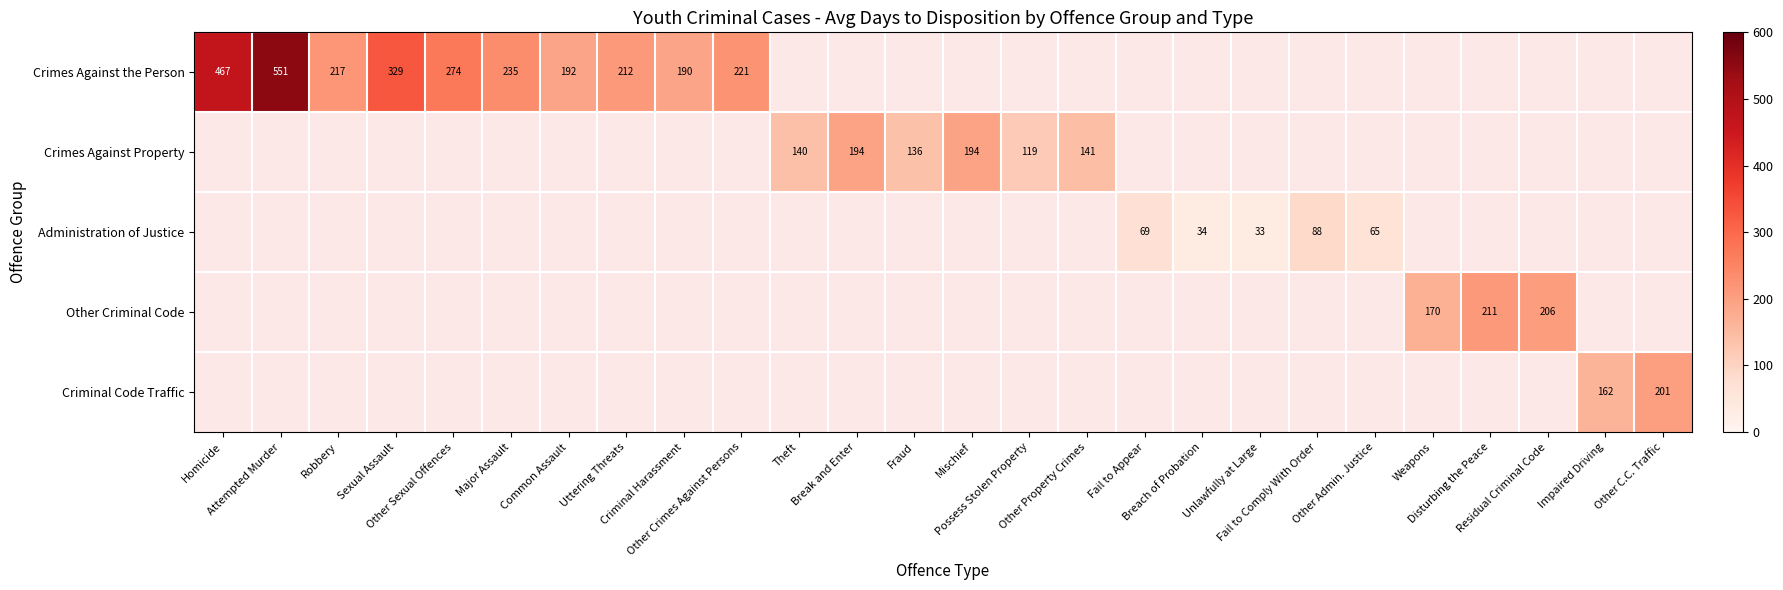

How many data points does each series have?

26